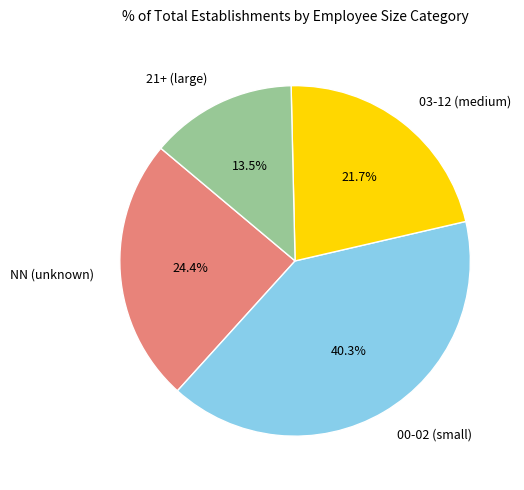

Rank the categories by value from highest to lowest.

00-02 (small), NN (unknown), 03-12 (medium), 21+ (large)